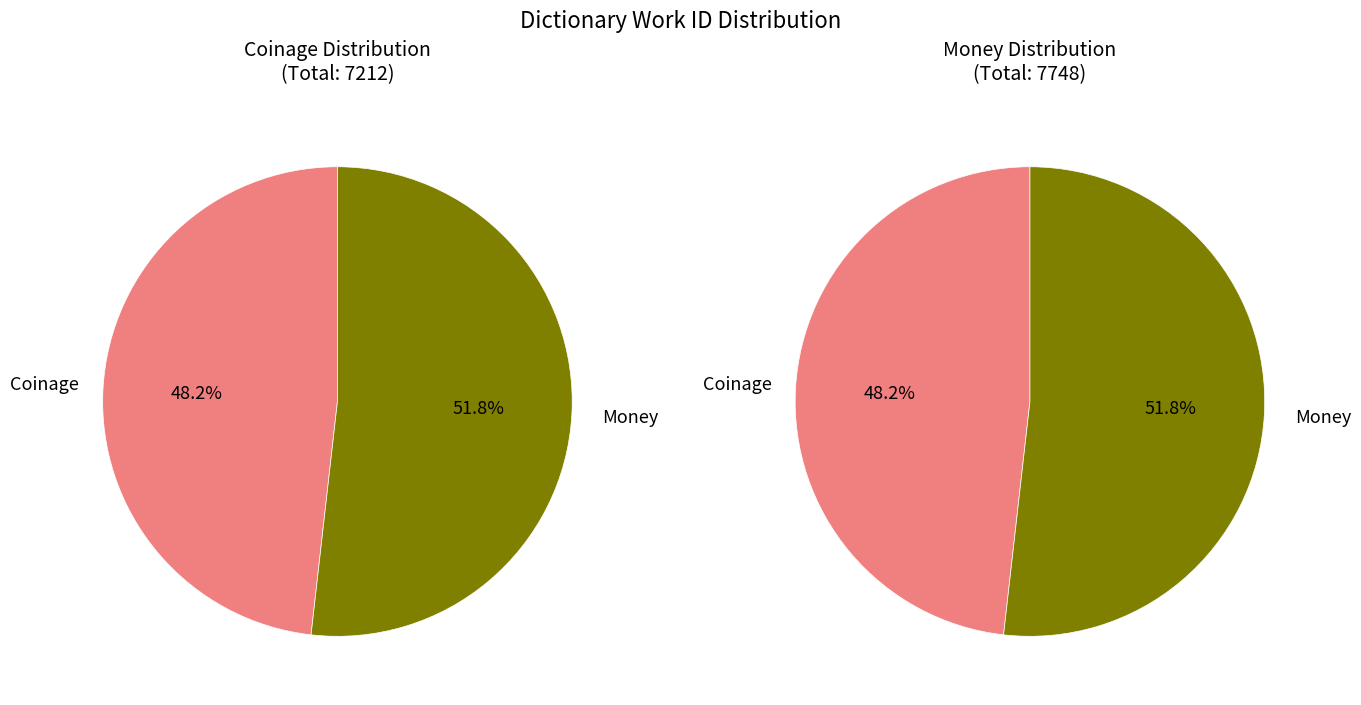

Rank the categories by value from lowest to highest.

Coinage, Money